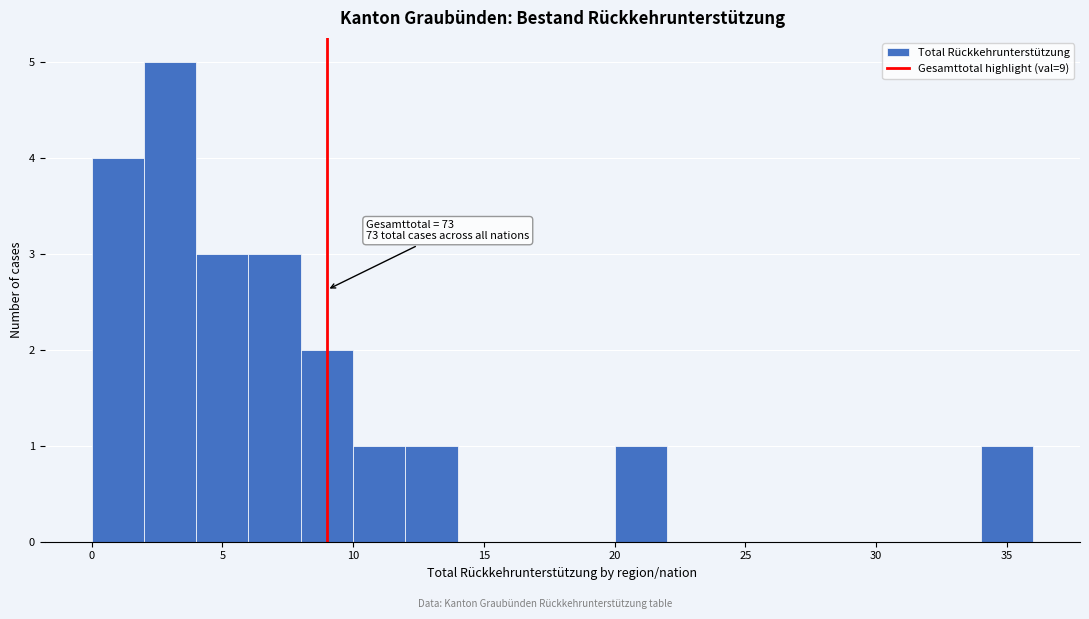

Over which range of the x-axis is the bar tallest?

2 to 4